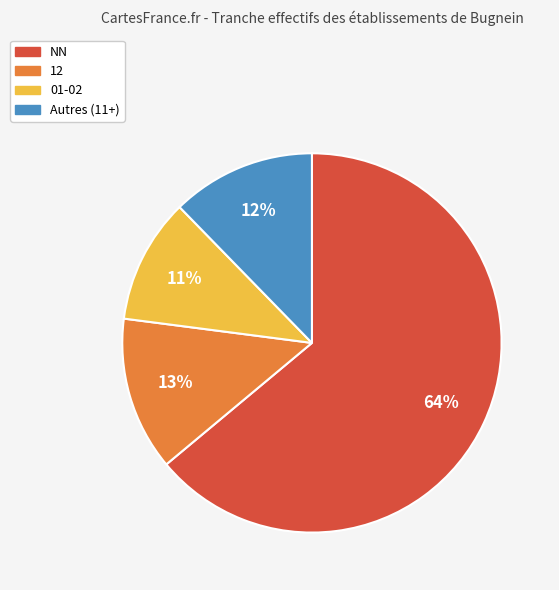

Is NN the majority of the pie?

Yes